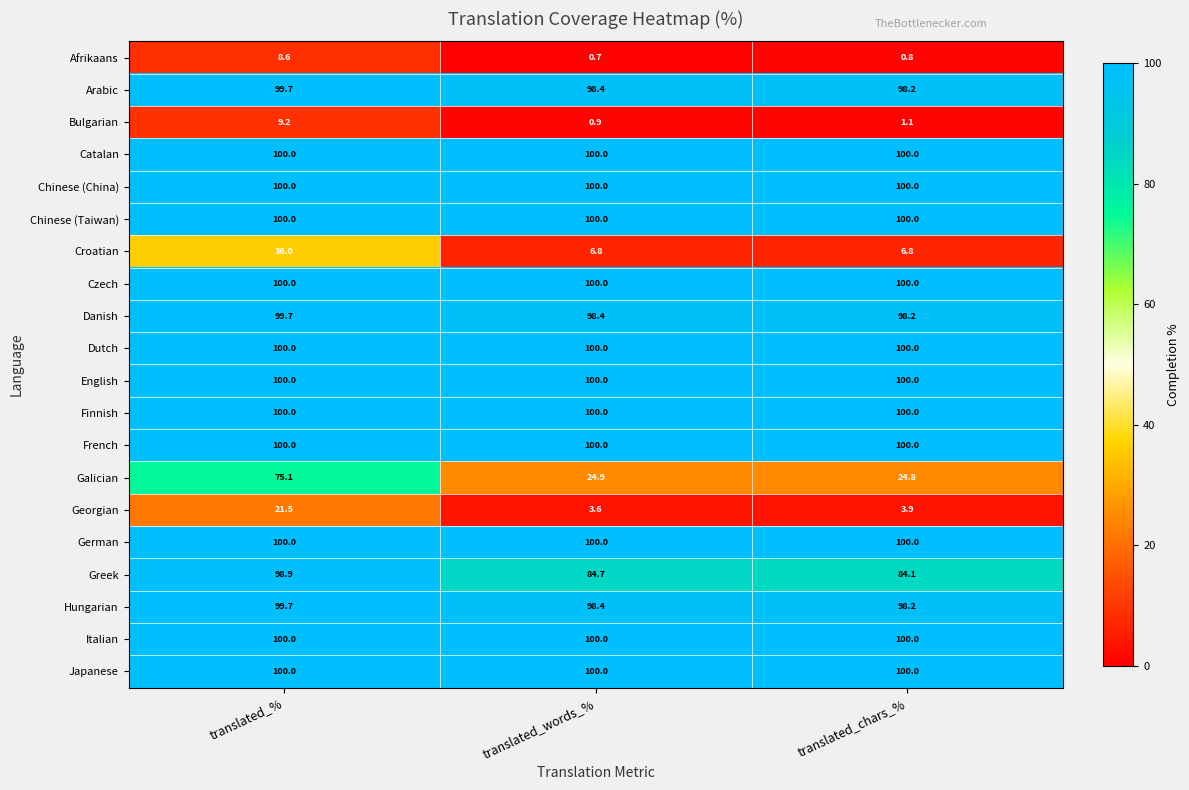

Where is Galician nearest to the value 49?

translated_words_%